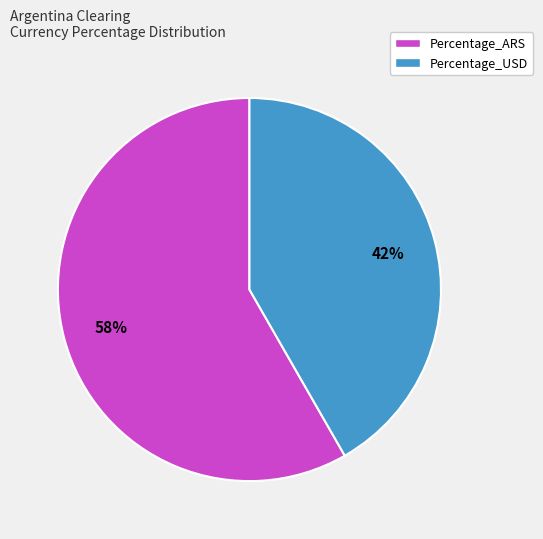

Which has a higher value, Percentage_ARS or Percentage_USD?

Percentage_ARS